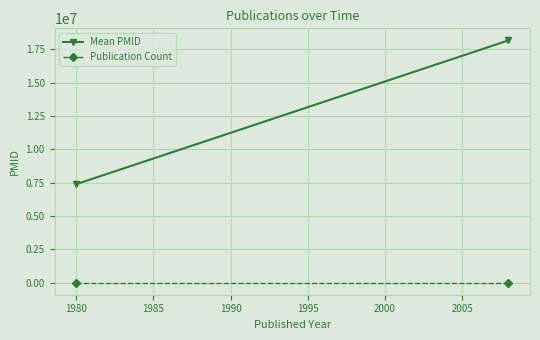

Which series has the largest total across all categories?

Mean PMID